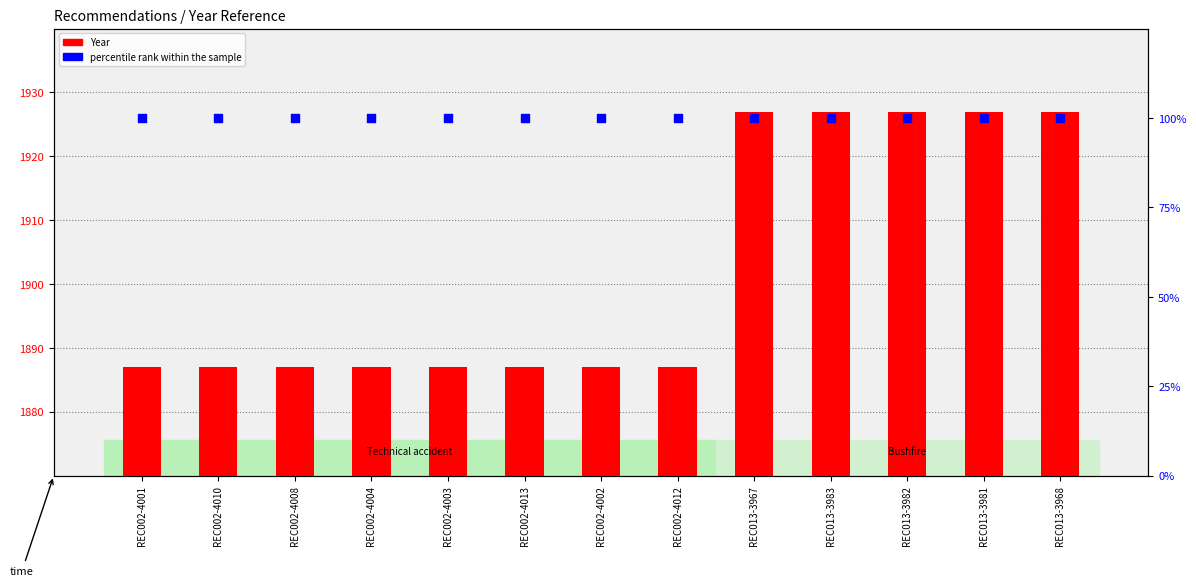

Which series has the largest total across all categories?

Year